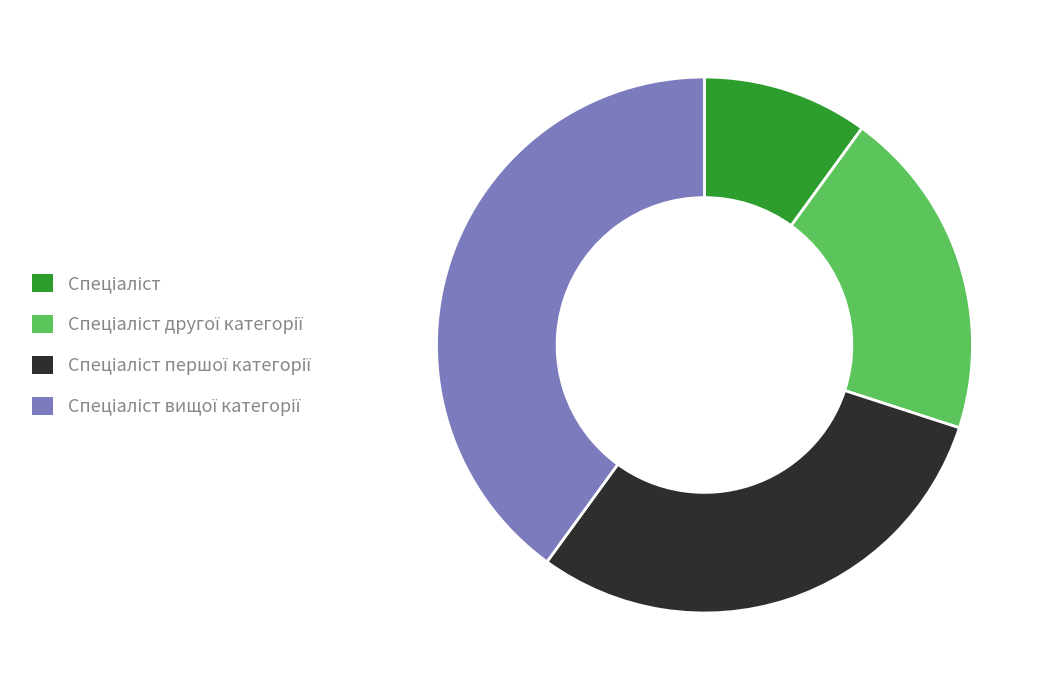

Count the number of slices in the pie.

4